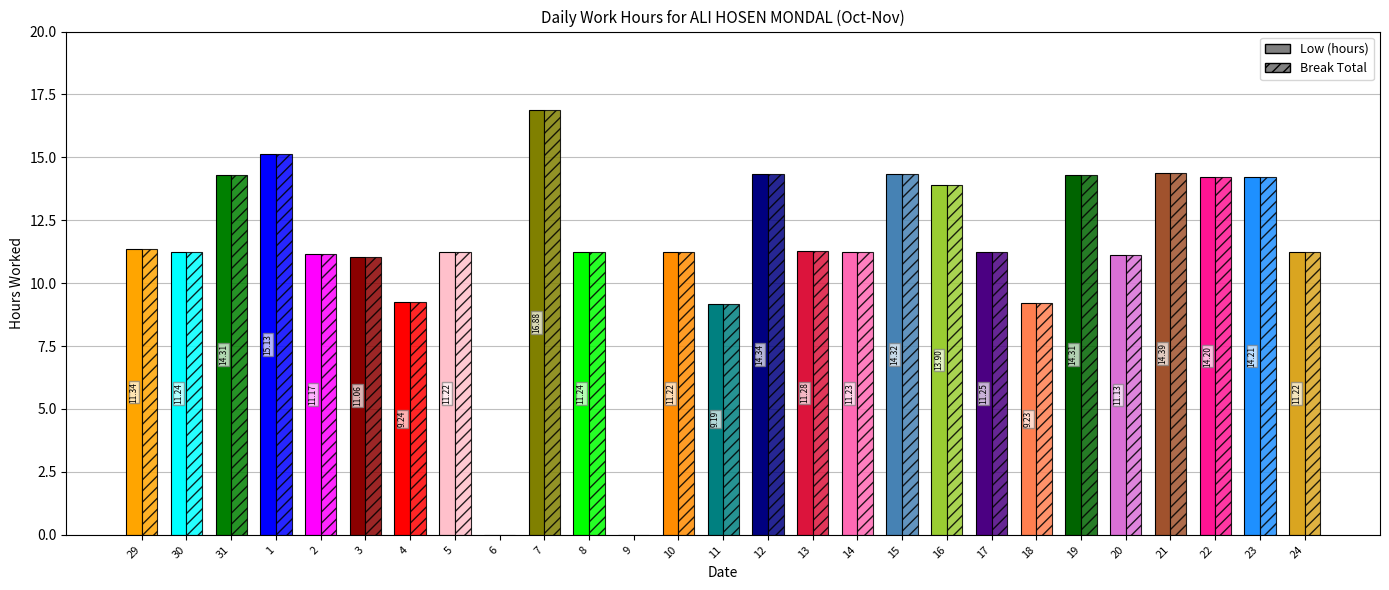

What is the label of the 6th bar from the left?

3